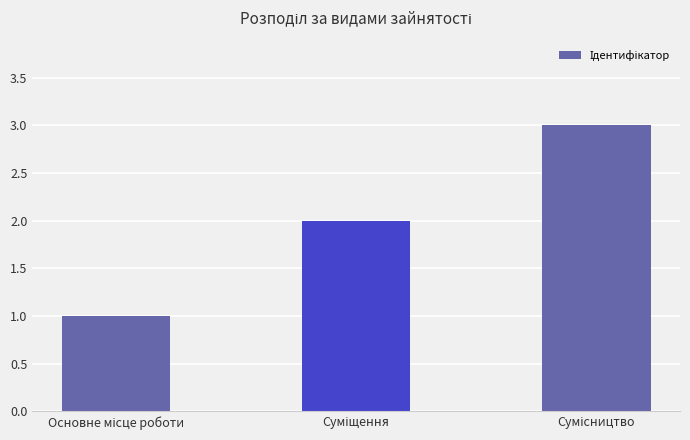

What is the greatest value displayed?

3